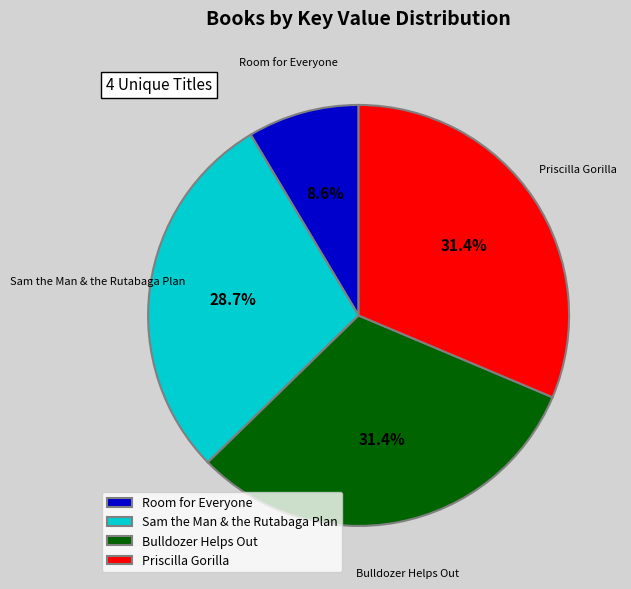

How many slices are in this pie chart?

4